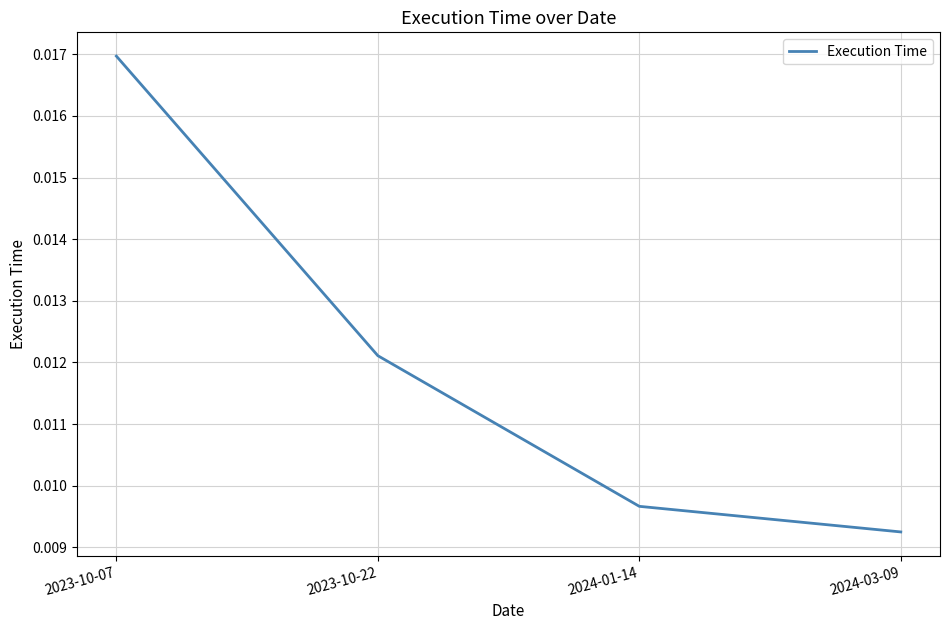

Which label corresponds to the largest value in the chart?

2023-10-07